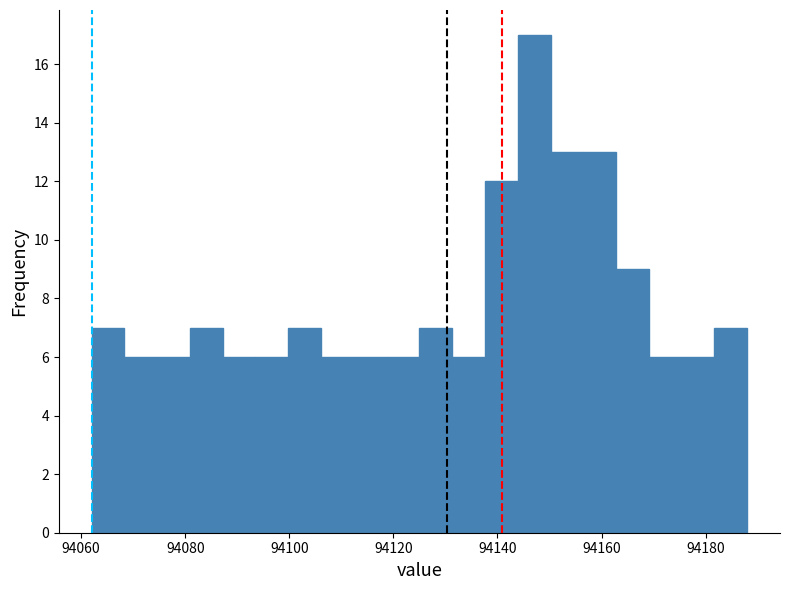

Read against the x-axis, roughly where is the centre of the tallest bar?

94148